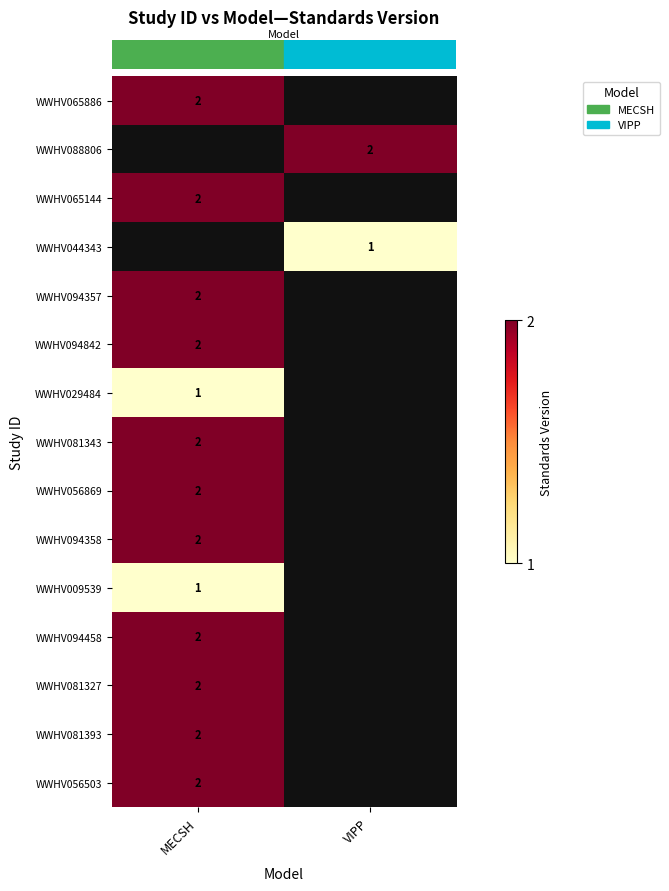

Which has a higher value, VIPP or MECSH?

MECSH